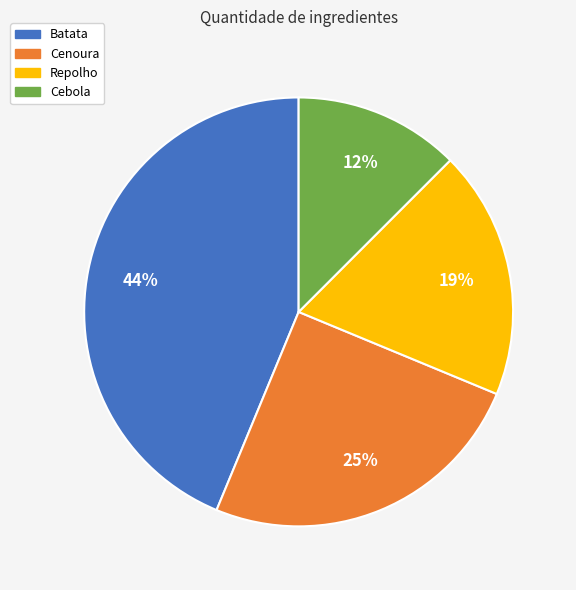

The Cebola slice represents 20% of the pie. True or false?

False